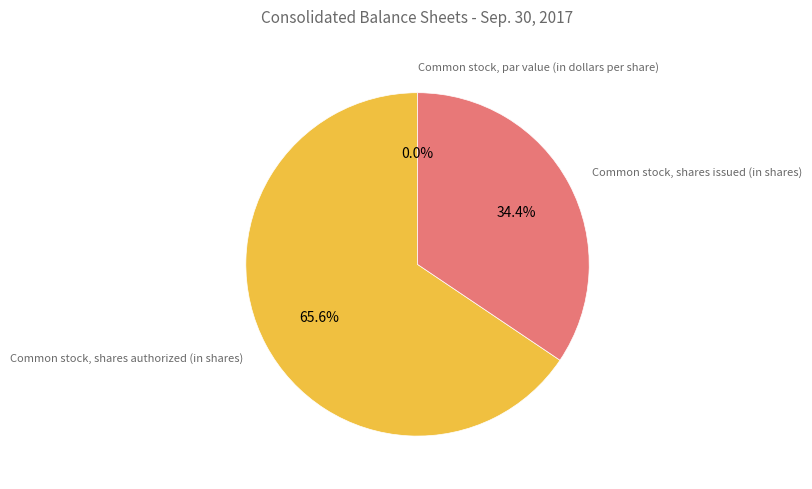

What is the change in value from Common stock, par value (in dollars per share) to Common stock, shares issued (in shares)?

+524999999.9